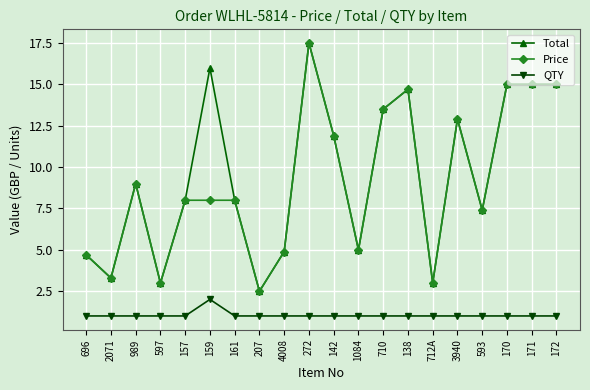

What is the greatest value displayed?

17.5